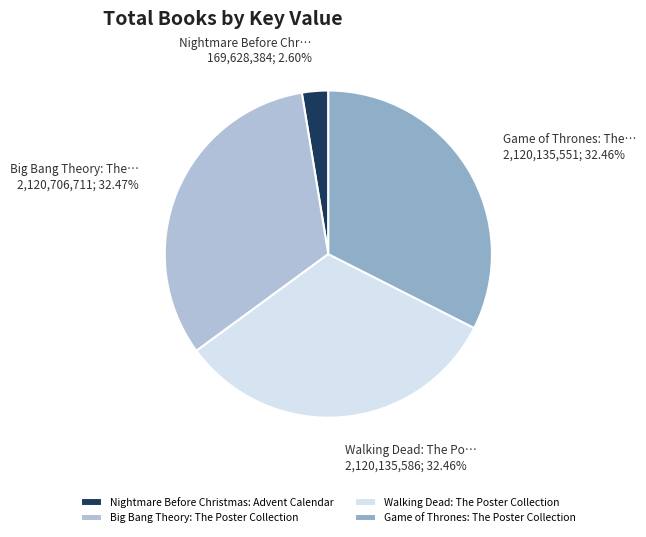

How many slices are in this pie chart?

4